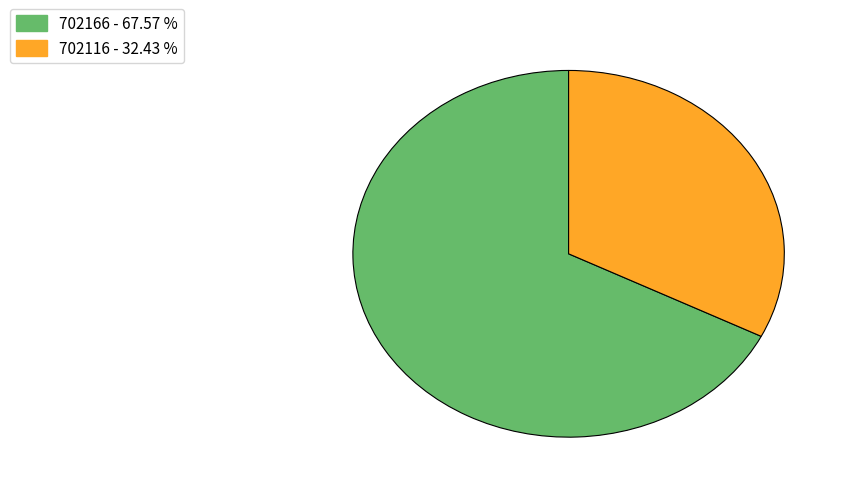

What is the smallest slice in the pie chart?

702116